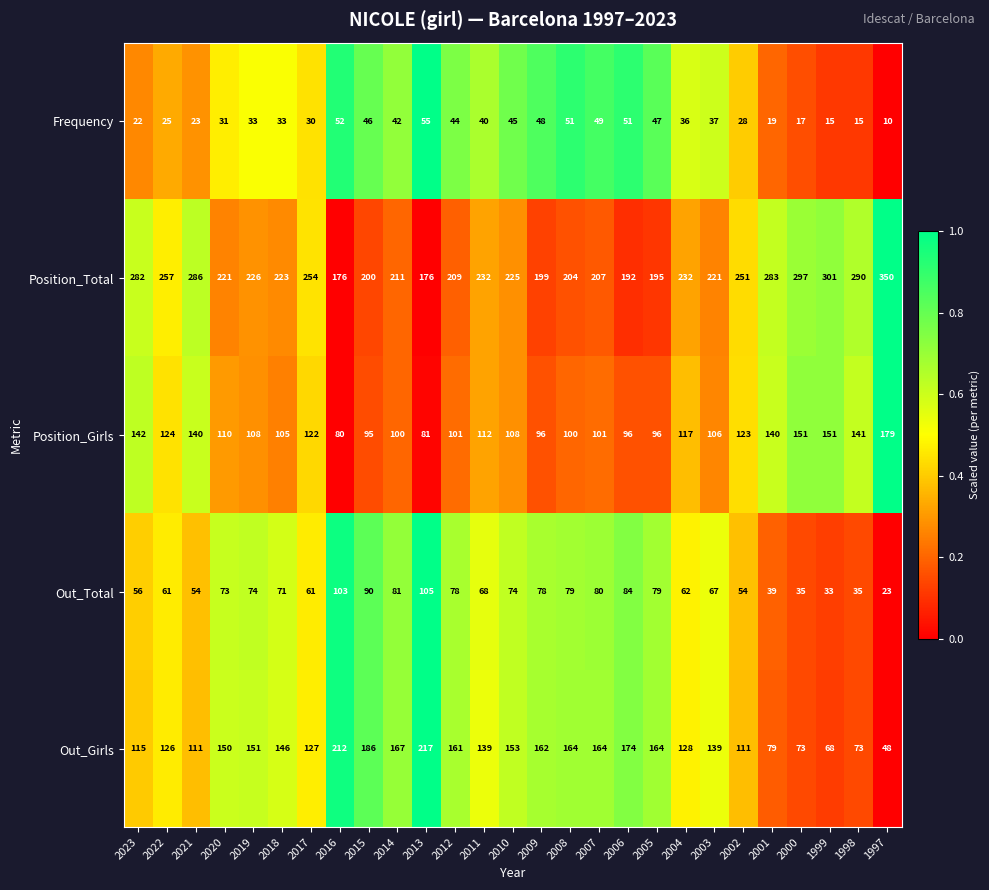

What is the total value across all series at 2002?

567